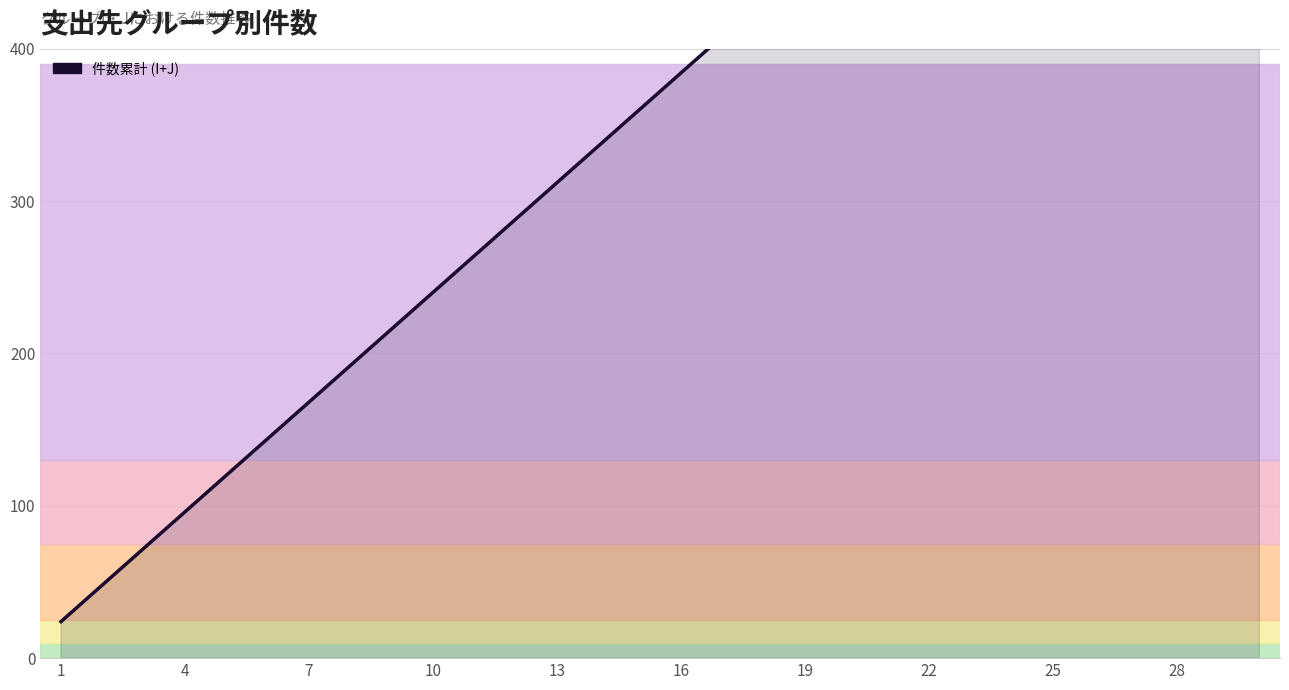

What is the difference between the values at 25 and 10?

360